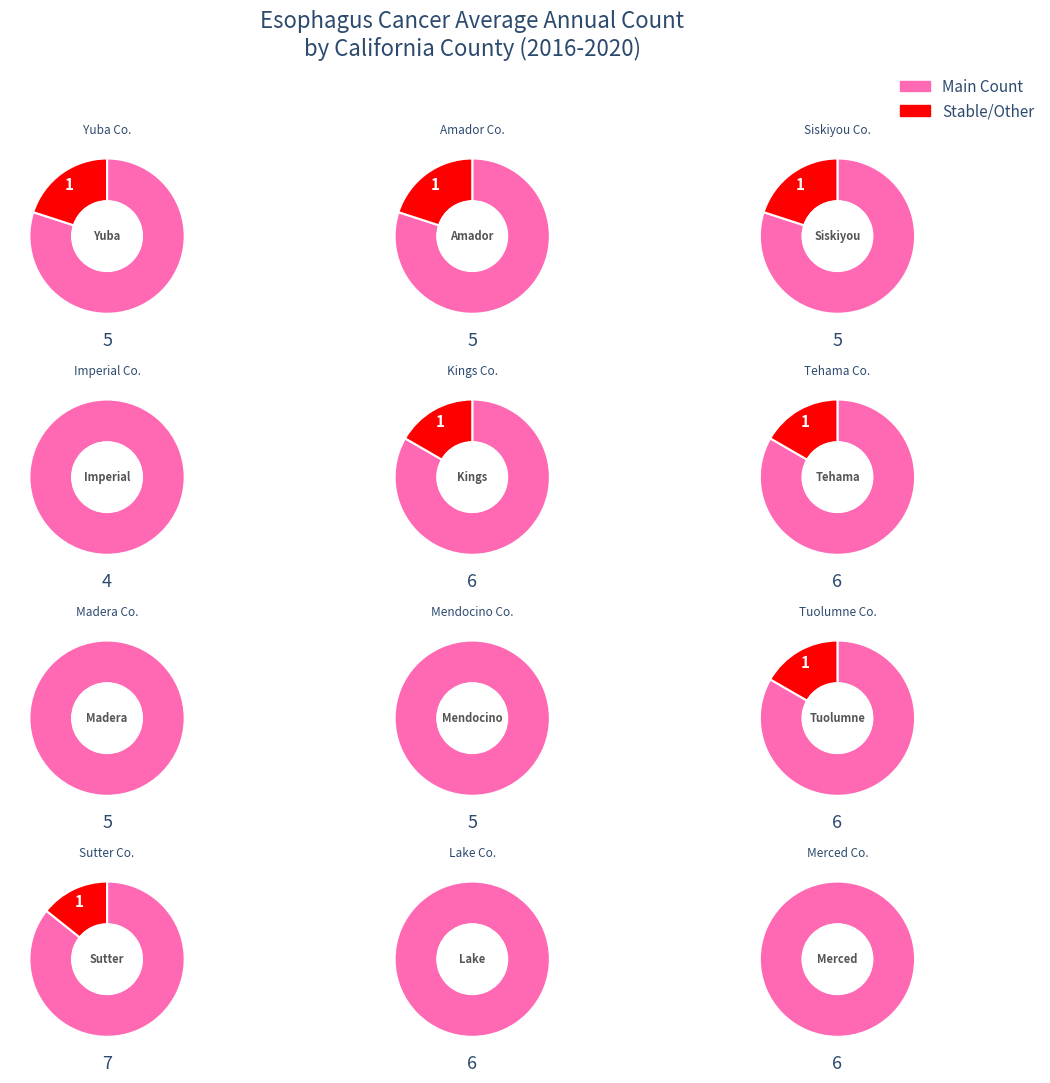

Rank the series by their maximum value, from lowest to highest.

Stable/Other, Average Annual Count